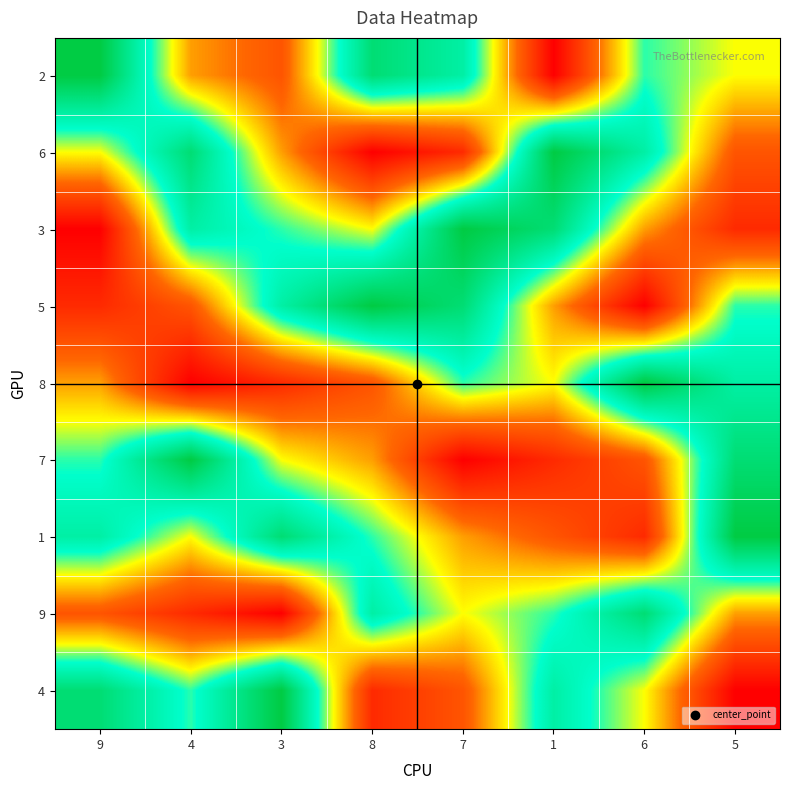

List the series in order of their peak value, lowest first.

9, 2, 6, 3, 5, 8, 7, 1, 4